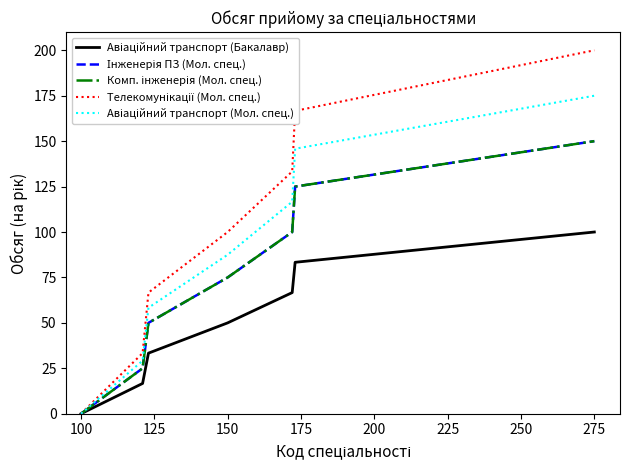

Is this an area chart (filled region under the line)?

No